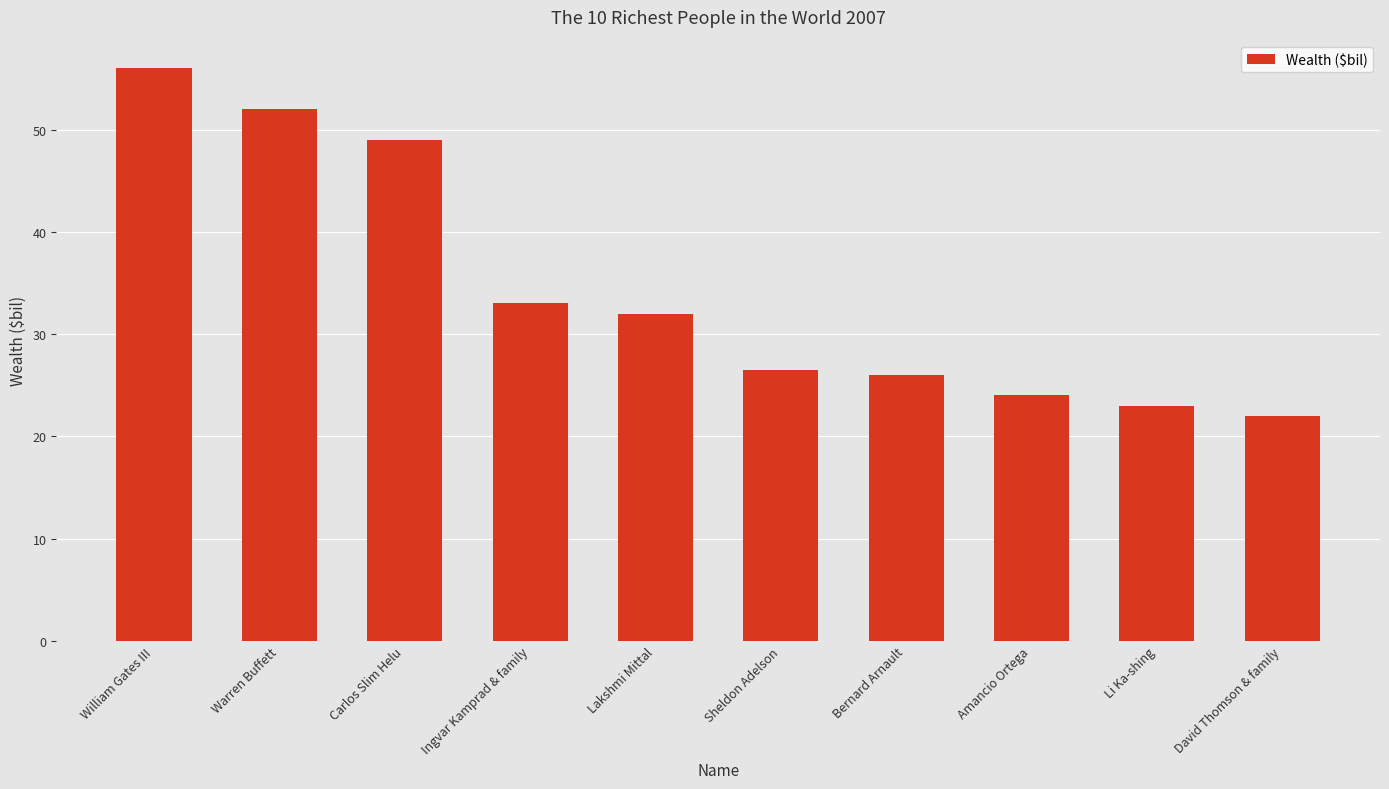

Reading left to right, list all the values displayed in this chart.

William Gates III=56.0	Warren Buffett=52.0	Carlos Slim Helu=49.0	Ingvar Kamprad & family=33.0	Lakshmi Mittal=32.0	Sheldon Adelson=26.5	Bernard Arnault=26.0	Amancio Ortega=24.0	Li Ka-shing=23.0	David Thomson & family=22.0